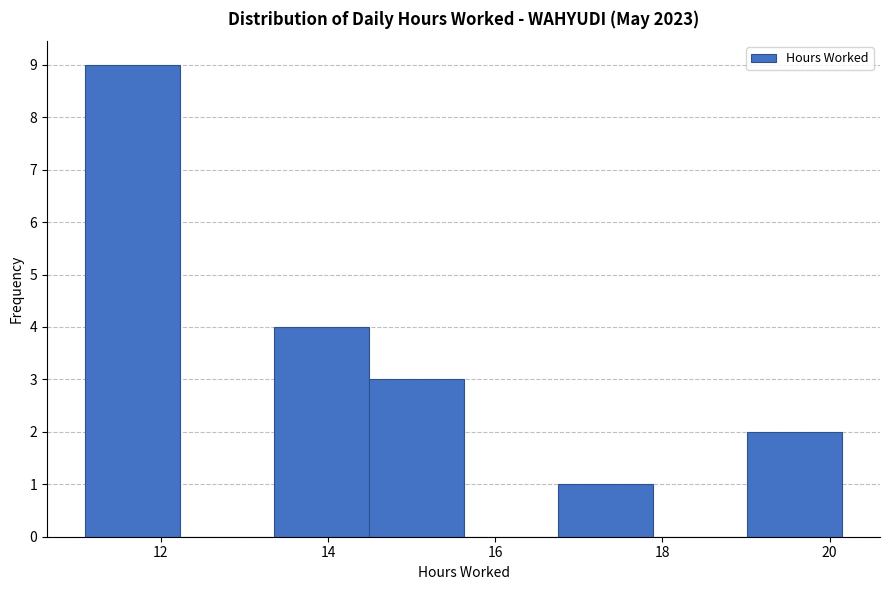

How tall is the bar that spans 19.0 to 20.2 on the x-axis? Neither the bar edges nor the heights are printed on the chart, so give them approximately, as read against the axes.

2